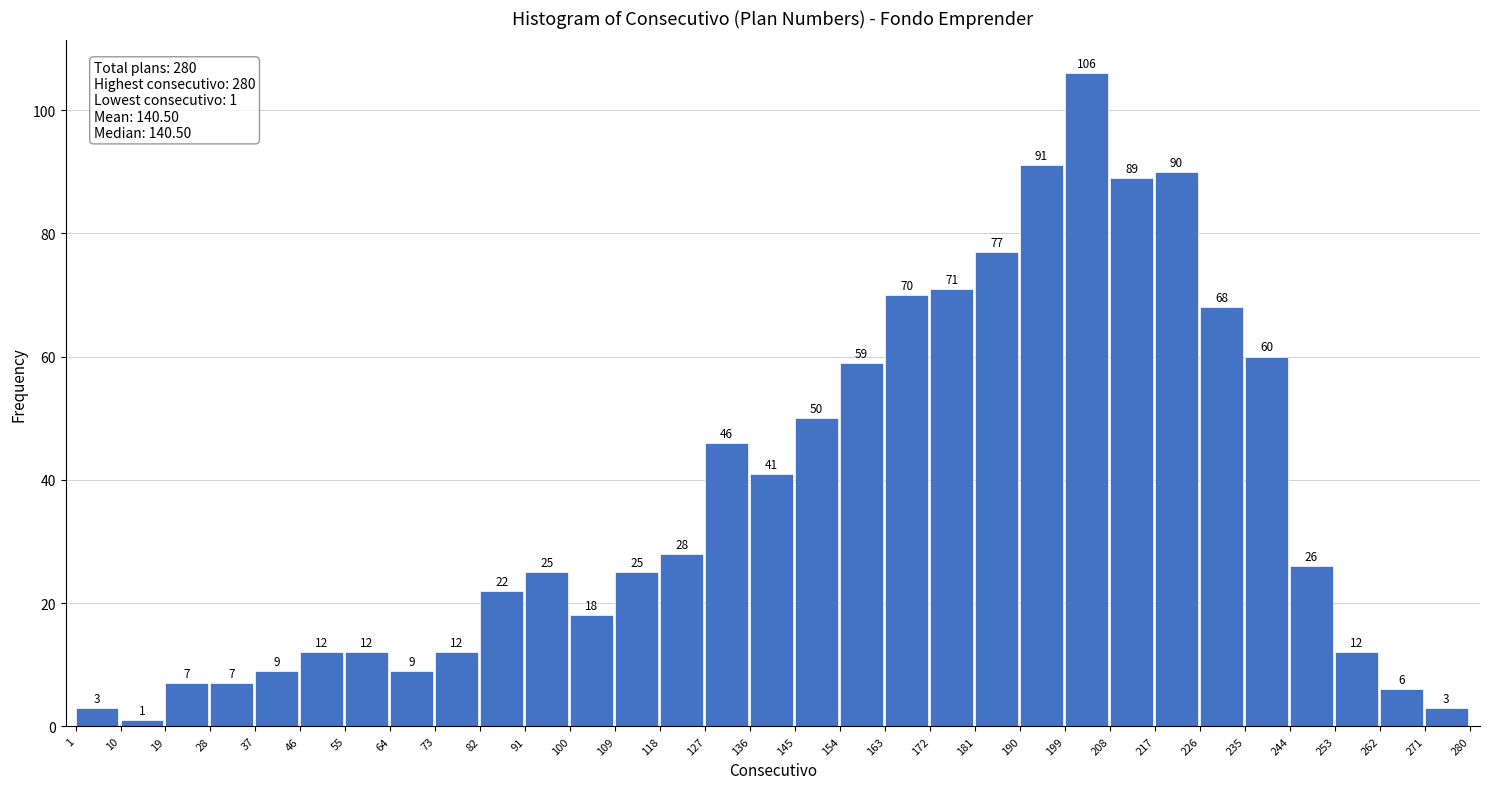

Reading right to left, extract all data points from this chart.

271=3	262=6	253=12	244=26	235=60	226=68	217=90	208=89	199=106	190=91	181=77	172=71	163=70	154=59	145=50	136=41	127=46	118=28	109=25	100=18	91=25	82=22	73=12	64=9	55=12	46=12	37=9	28=7	19=7	10=1	1=3